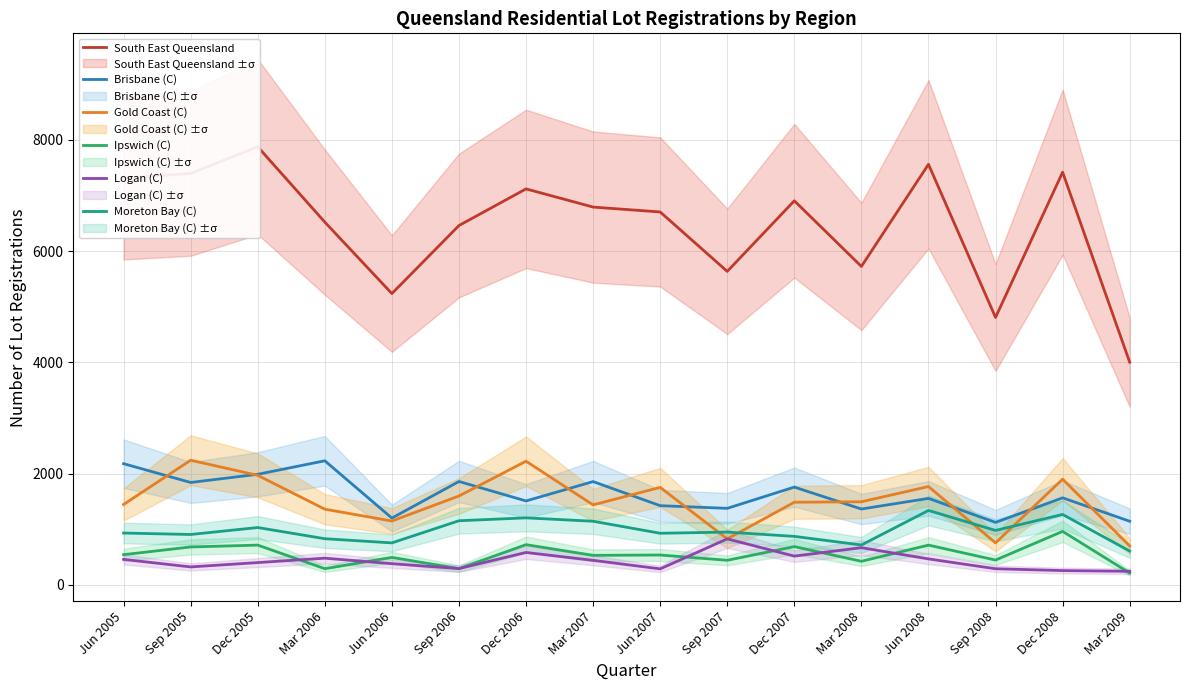

At which label does South East Queensland first exceed 6793?

Jun 2005